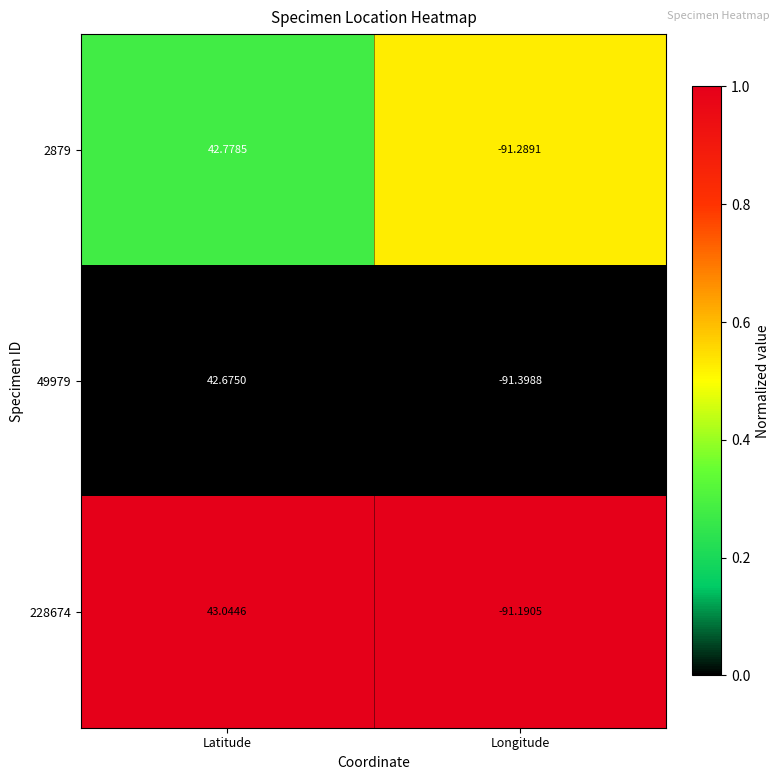

Rank the categories by 228674 value from highest to lowest.

Latitude, Longitude